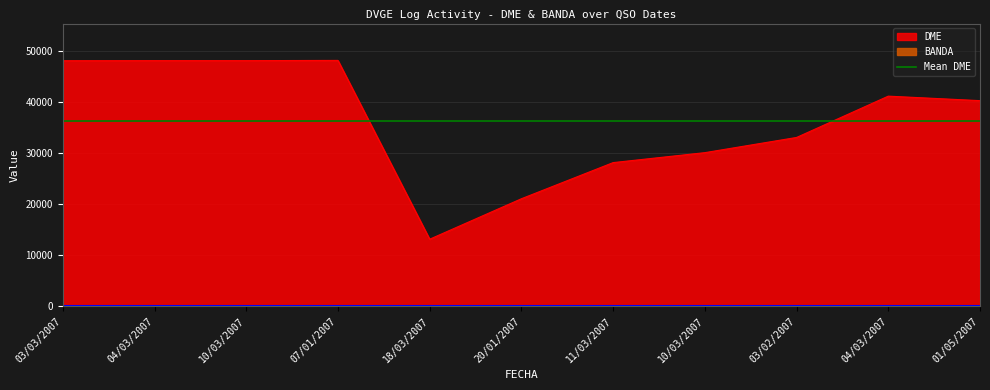

What is the value of the 2nd point from the left?

48036